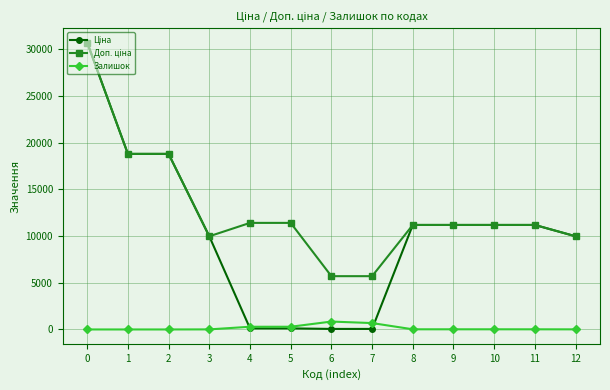

What is the highest value of the Залишок series?

845.0